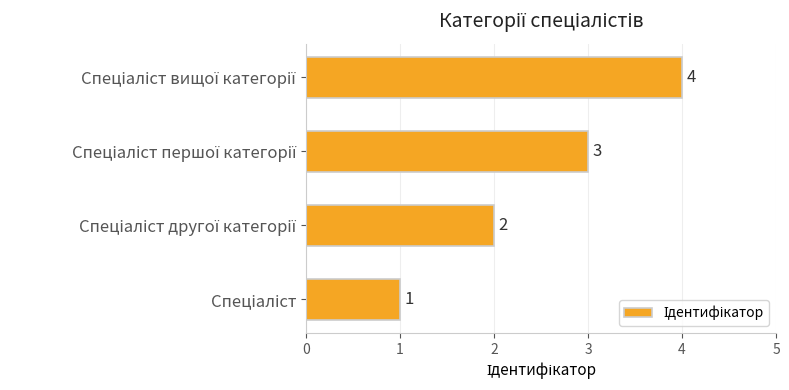

What is the difference between the maximum and minimum values?

3